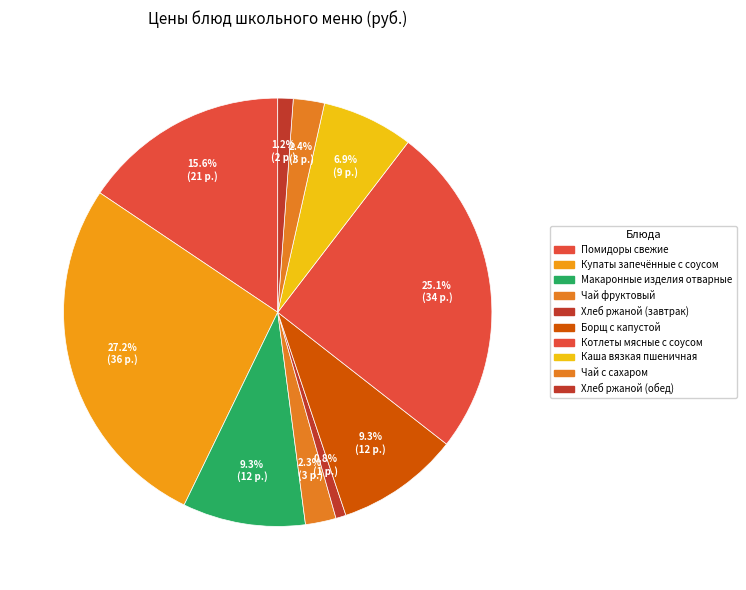

To the nearest percent, what percentage of the pie is Котлеты мясные с соусом?

25%